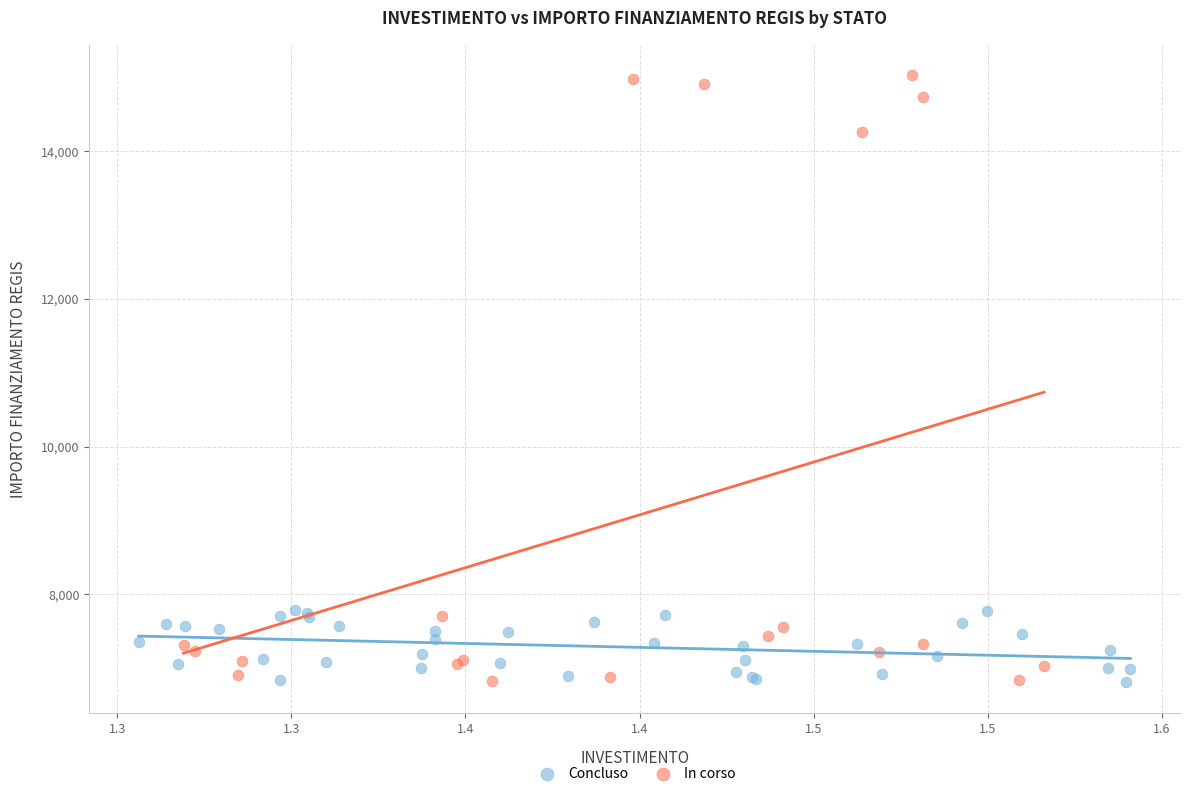

Which series has the widest spread of Y values?

In corso